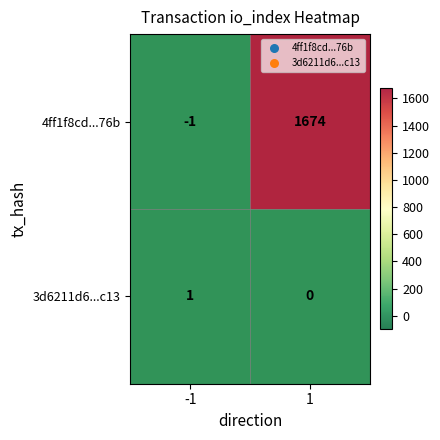

What is the sum of the 4ff1f8cd...76b values at 1 and -1?

1673